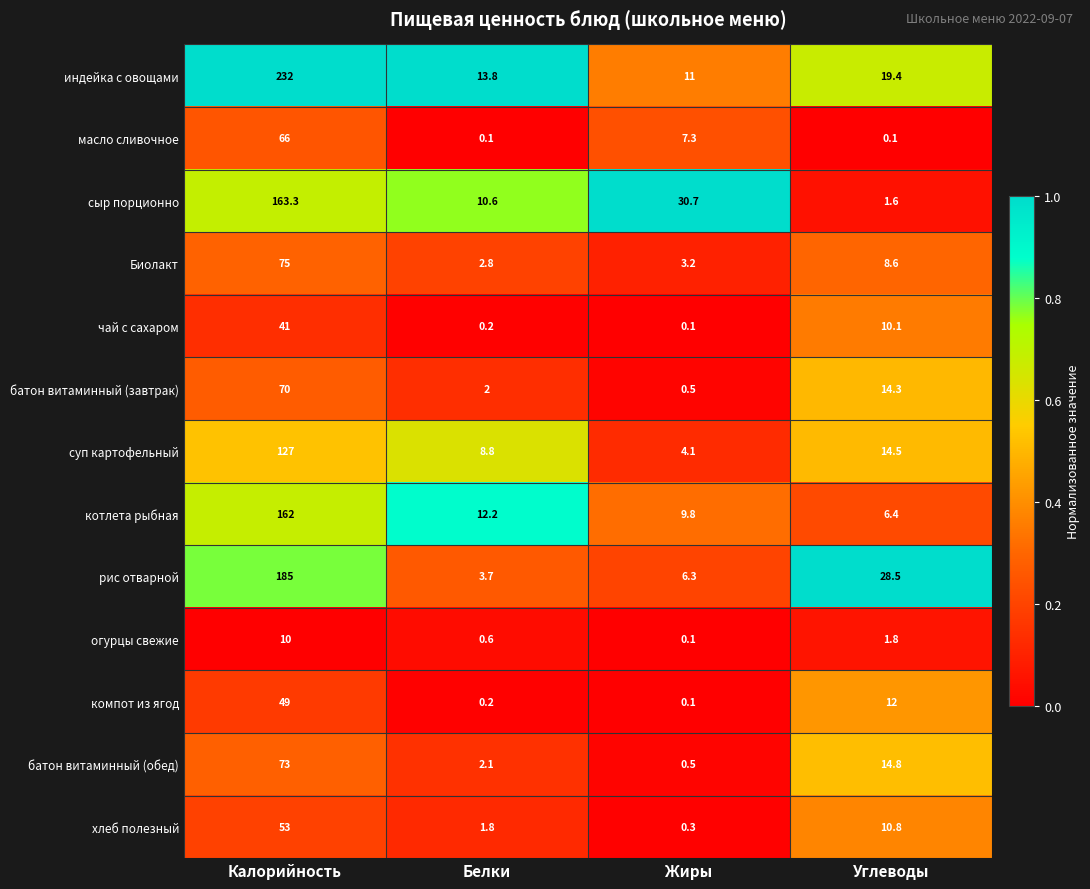

Where is чай с сахаром nearest to the value 20?

Углеводы